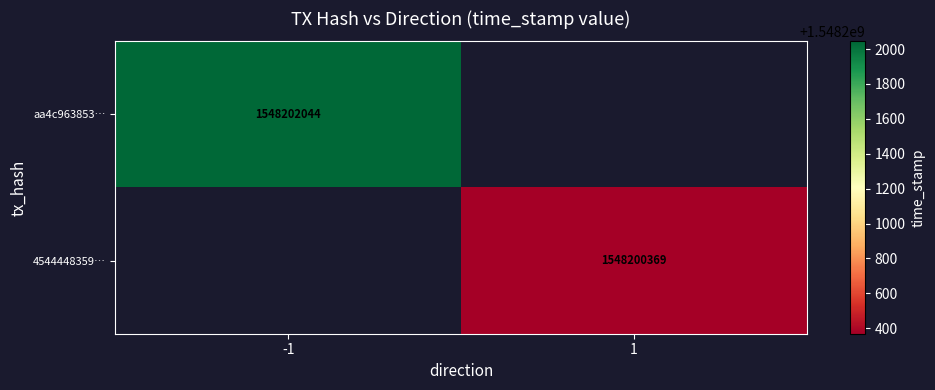

What is the minimum value shown in the chart?

1548200369.0